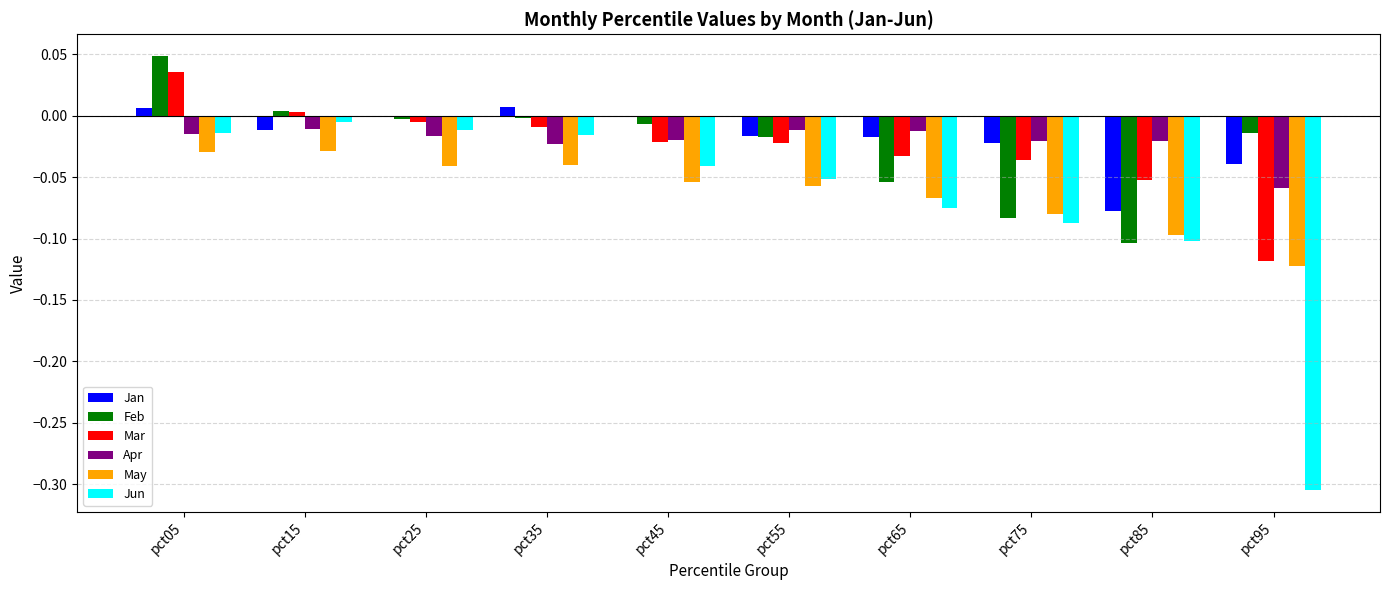

Which series changed the most between pct35 and pct75?

Feb